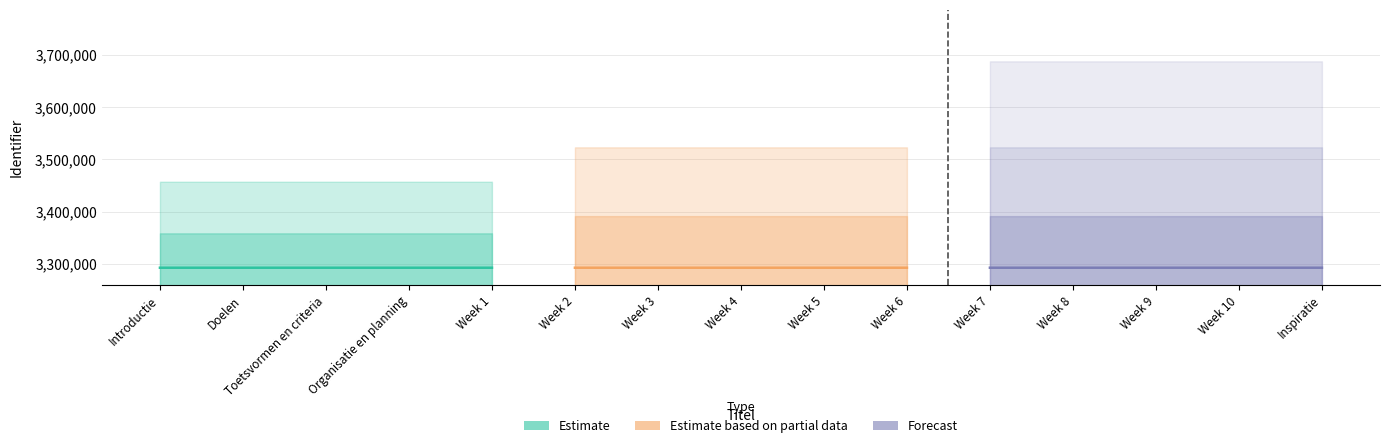

True or false: Estimate based on partial data and Estimate intersect in this chart.

False